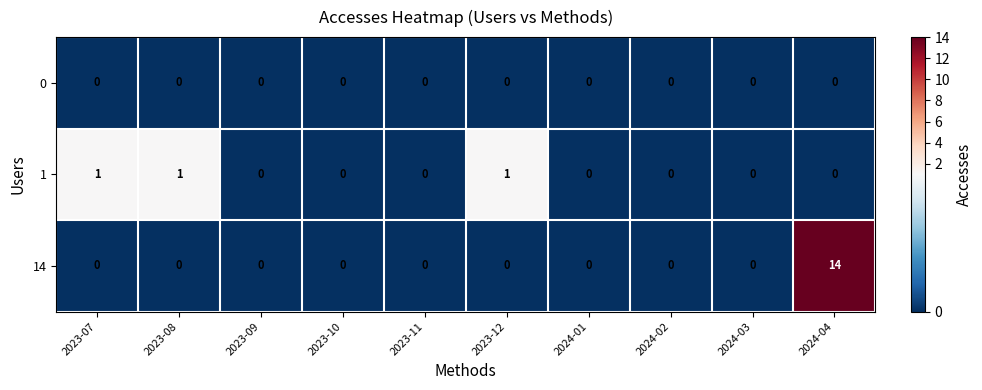

Reading left to right, transcribe all the data shown in this chart.

0: 2023-07=0	2023-08=0	2023-09=0	2023-10=0	2023-11=0	2023-12=0	2024-01=0	2024-02=0	2024-03=0	2024-04=0
1: 2023-07=1	2023-08=1	2023-09=0	2023-10=0	2023-11=0	2023-12=1	2024-01=0	2024-02=0	2024-03=0	2024-04=0
14: 2023-07=0	2023-08=0	2023-09=0	2023-10=0	2023-11=0	2023-12=0	2024-01=0	2024-02=0	2024-03=0	2024-04=14